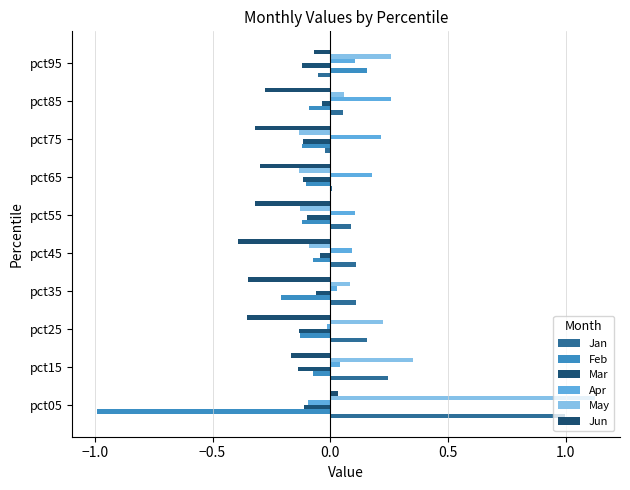

Count the number of data series in this chart.

6